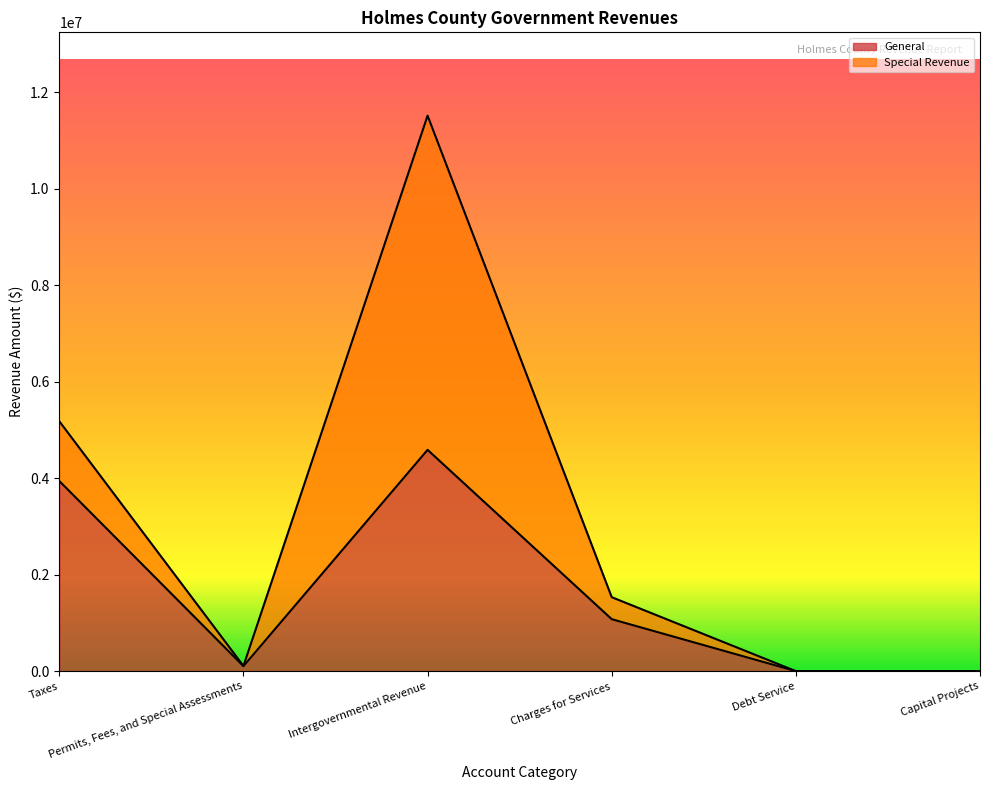

What is the maximum value for General?

4586174